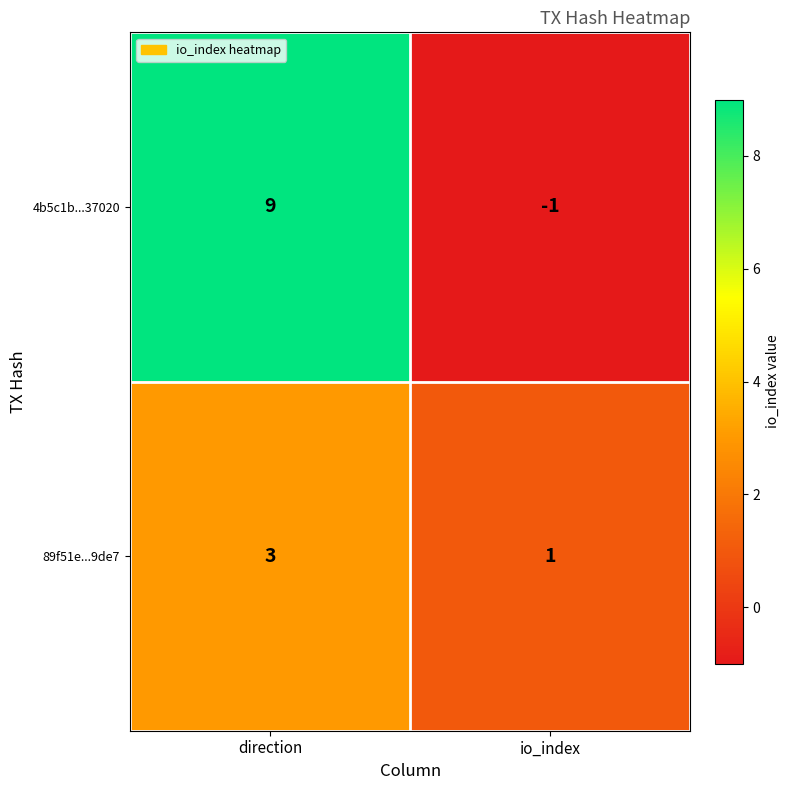

Which series has the largest total across all categories?

4b5c1b...37020